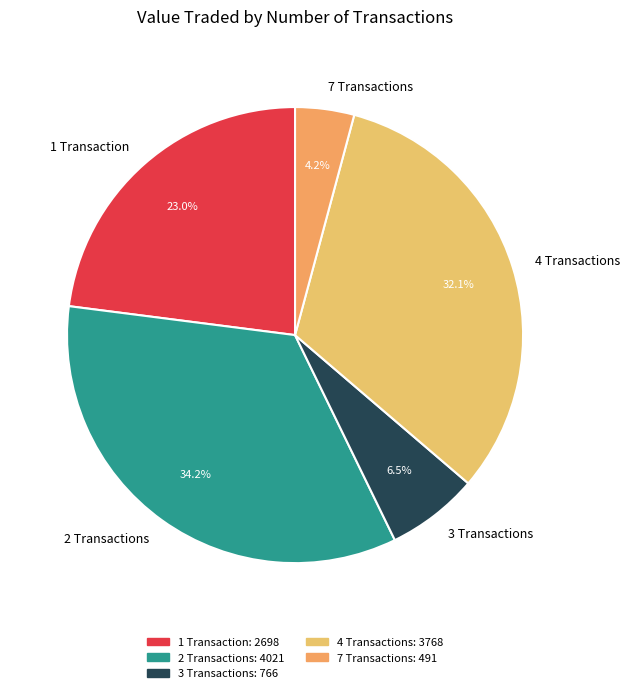

Combined, what portion of the pie is 4 Transactions and 7 Transactions?

36.3%